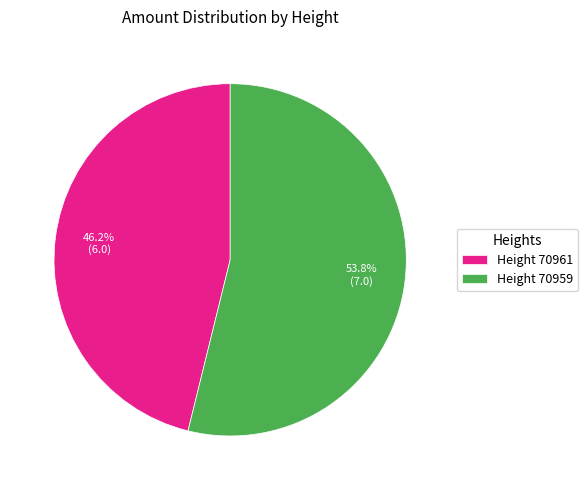

Do Height 70959 and Height 70961 together represent more than half of the pie?

Yes